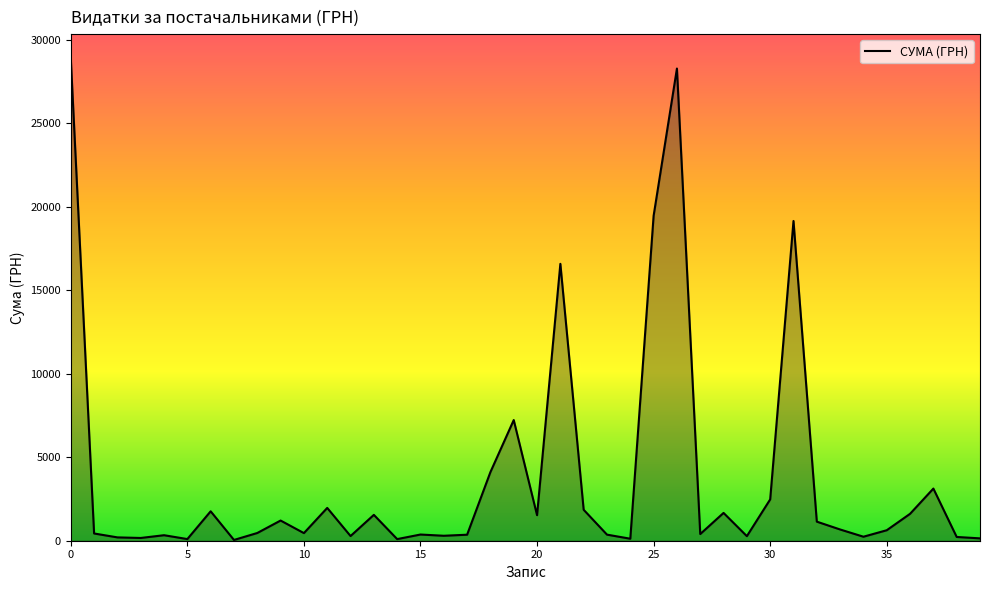

What is the greatest value displayed?

28897.0